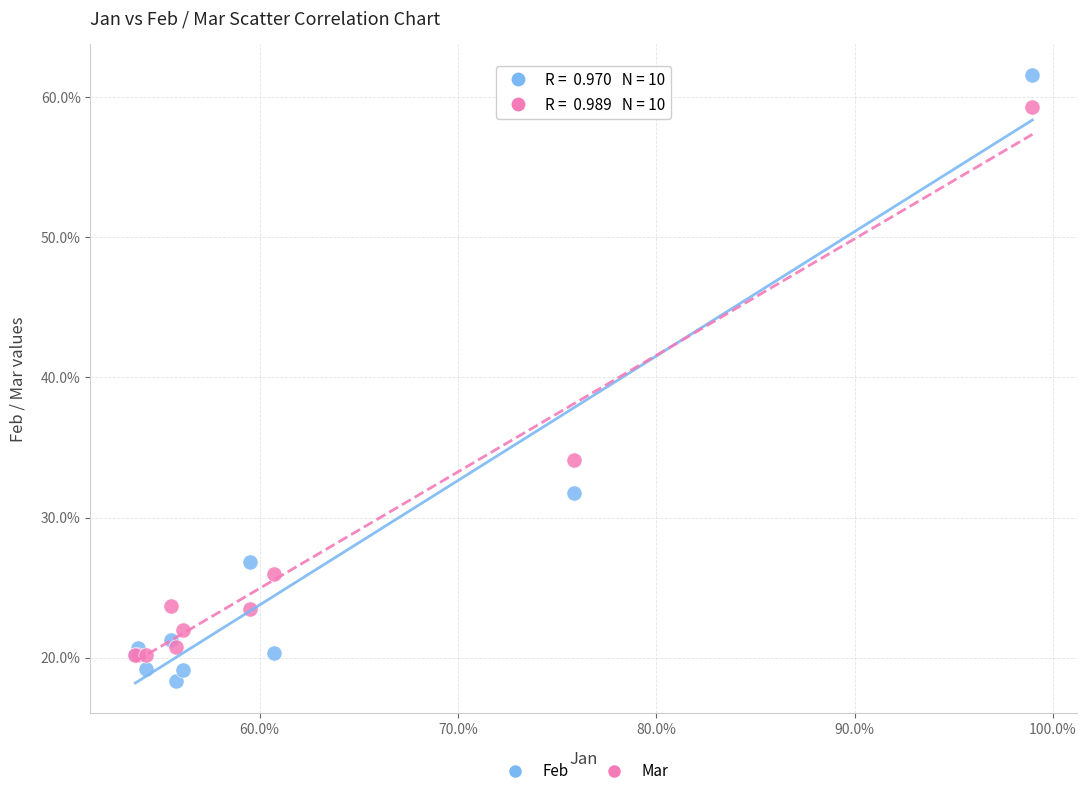

Which series reaches the minimum Y coordinate?

Feb